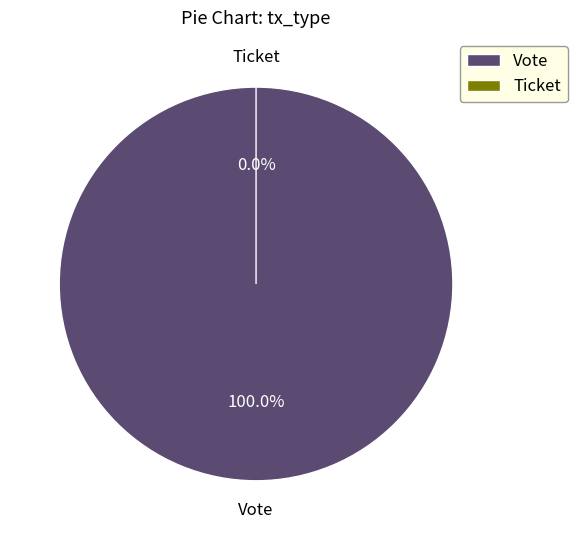

Combined, do Ticket and Vote account for over 50%?

Yes